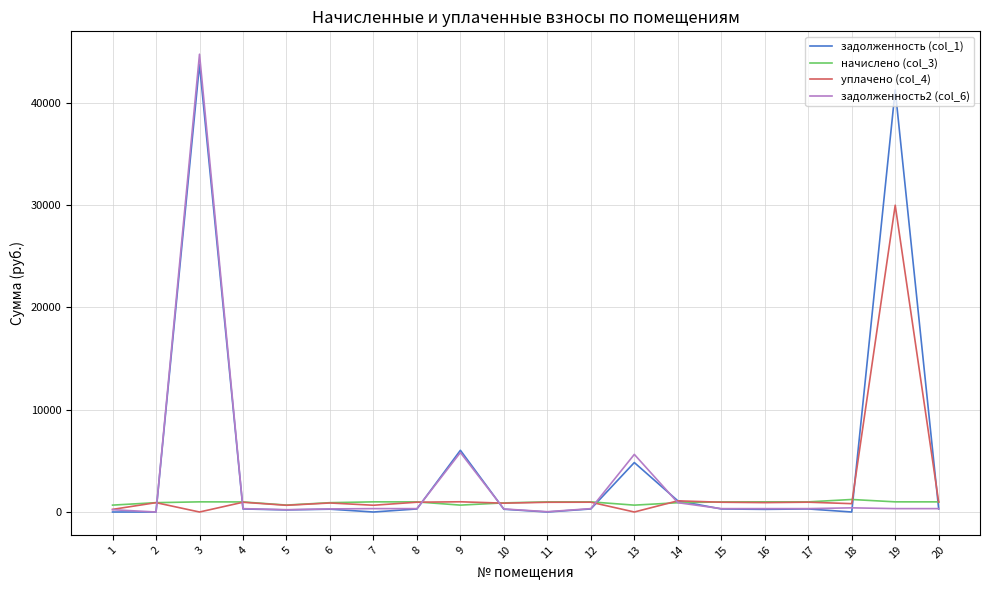

Which series has the largest range (max minus min)?

задолженность2 (col_6)